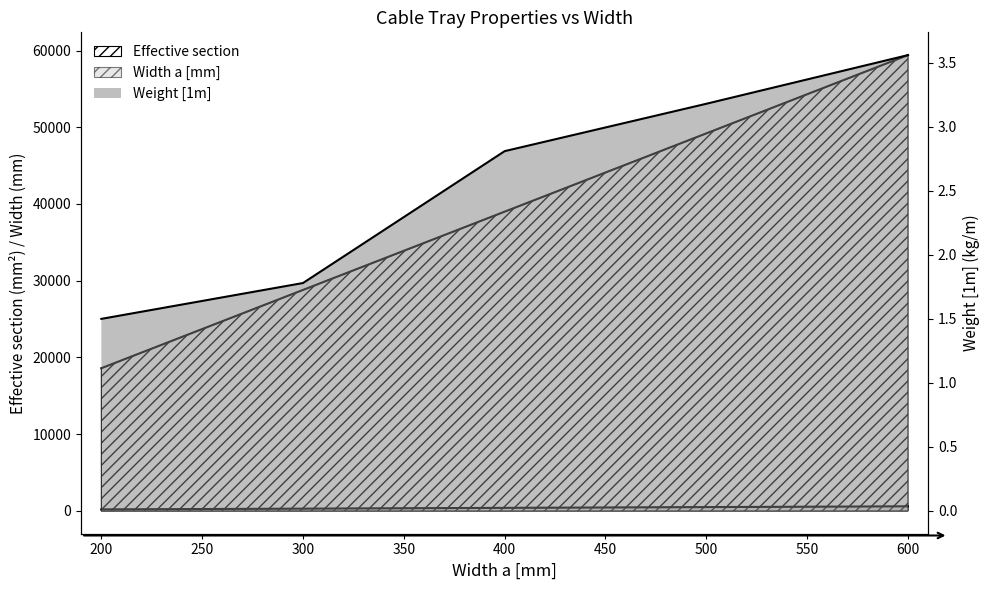

What is the approximate value of Weight [1m] at 300?

1.8